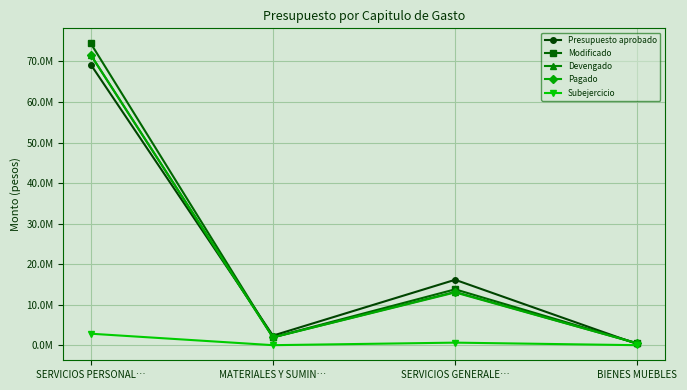

Which category has the highest value in the Devengado series?

SERVICIOS PERSONAL…